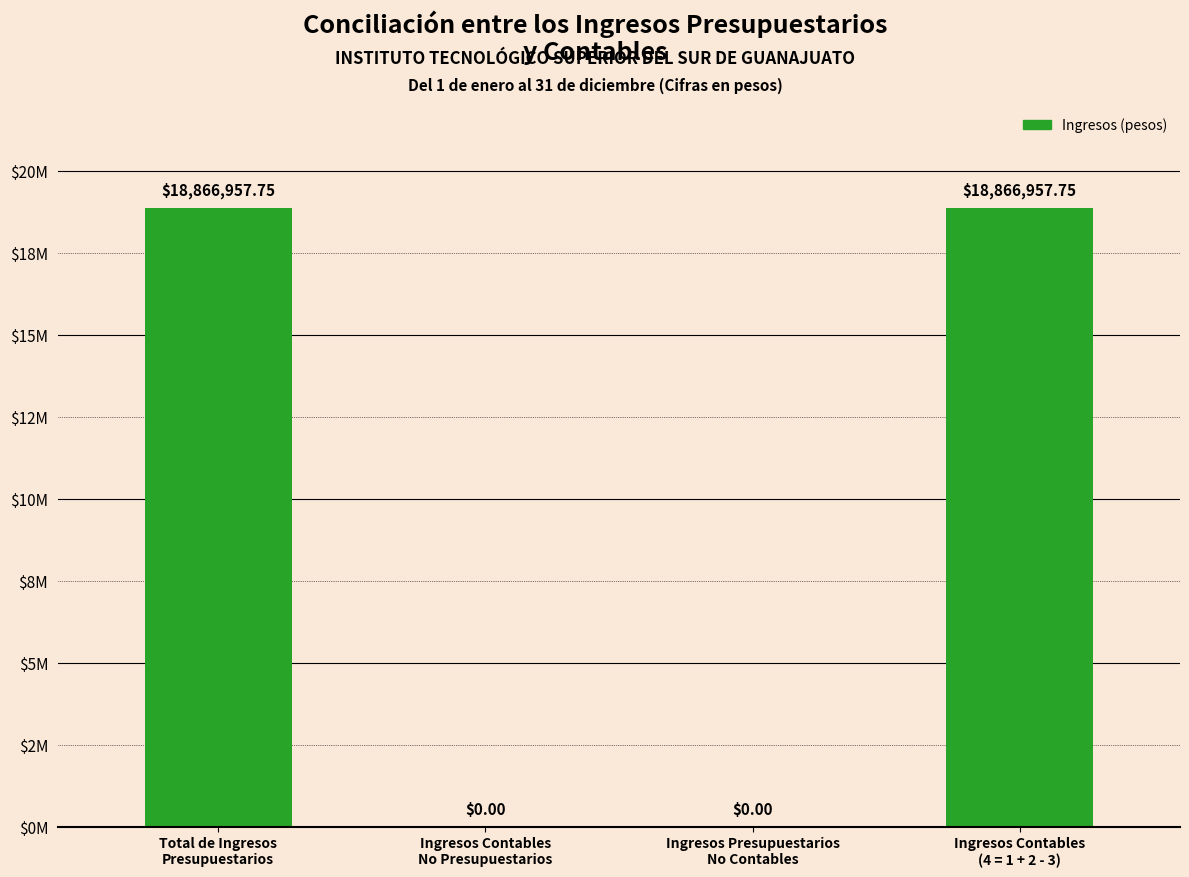

Which has a higher value, Ingresos Presupuestarios
No Contables or Ingresos Contables
No Presupuestarios?

Ingresos Presupuestarios
No Contables